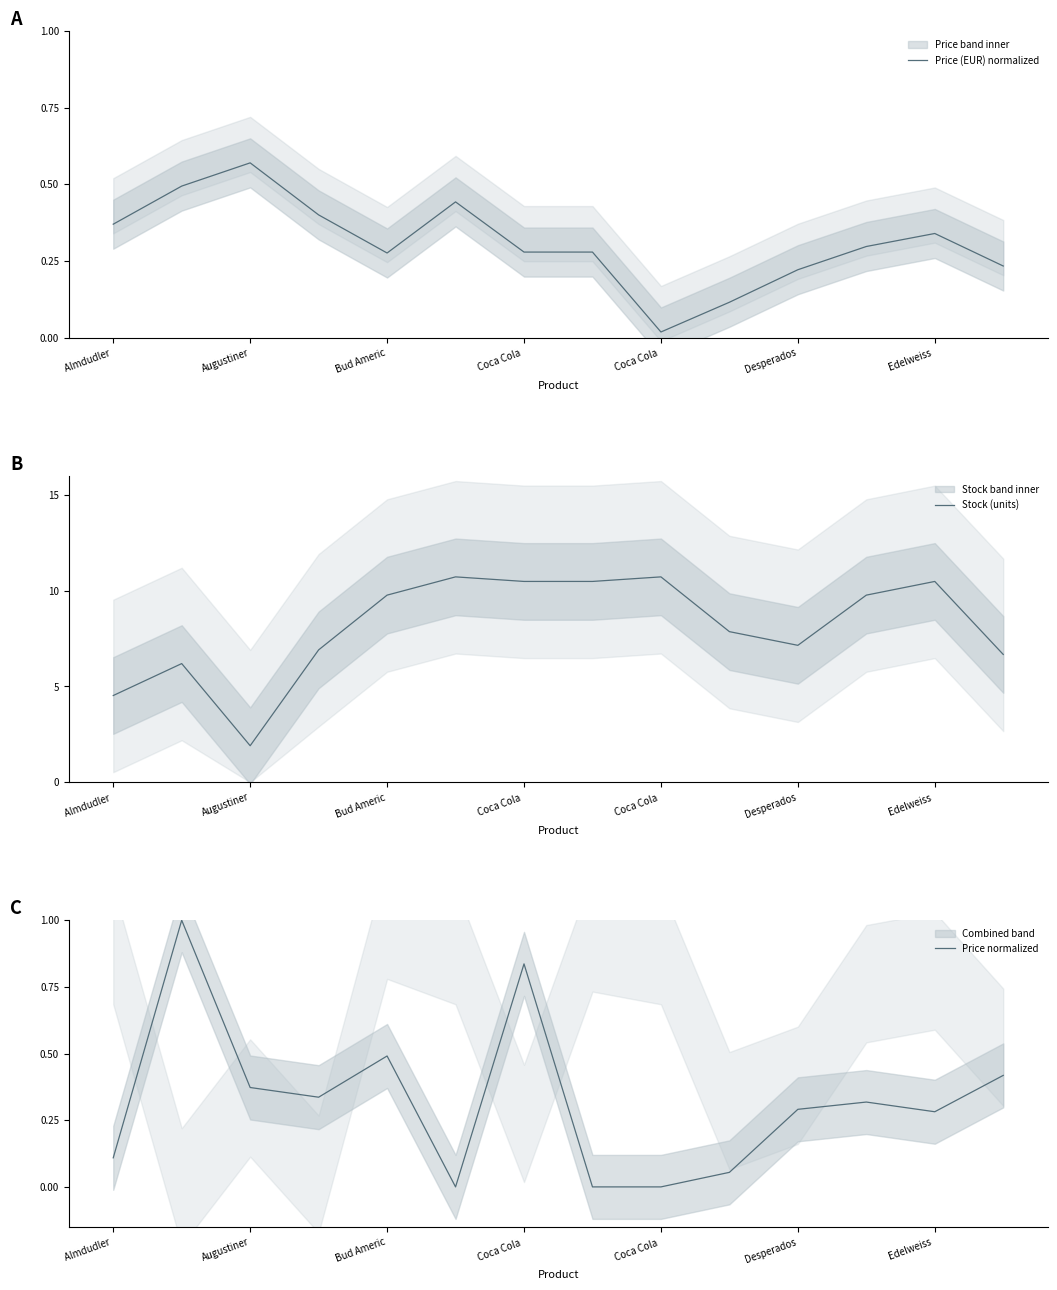

What value does the Price (EUR) normalized series have at 7?

0.3